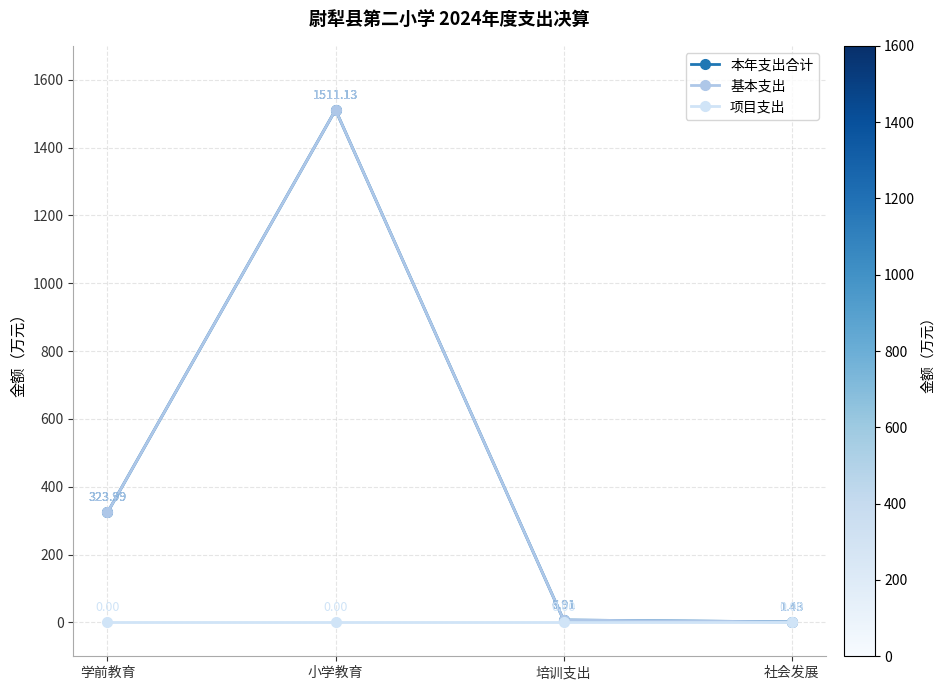

True or false: 基本支出 has more than 1 interior local peaks.

False